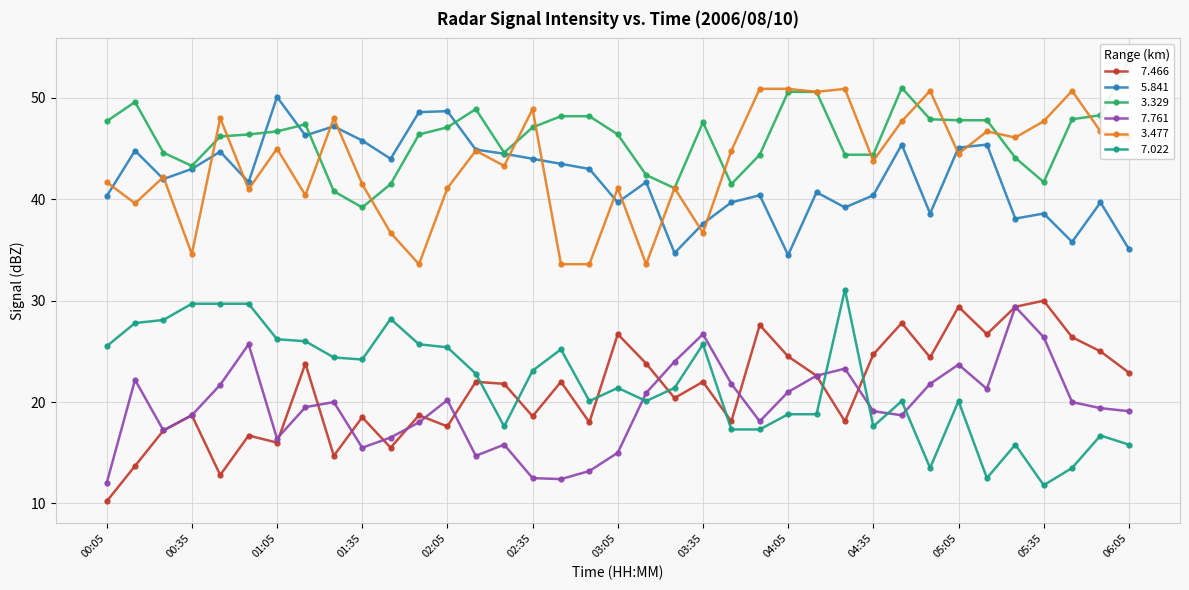

What is the label of the 35th point from the left?

05:45